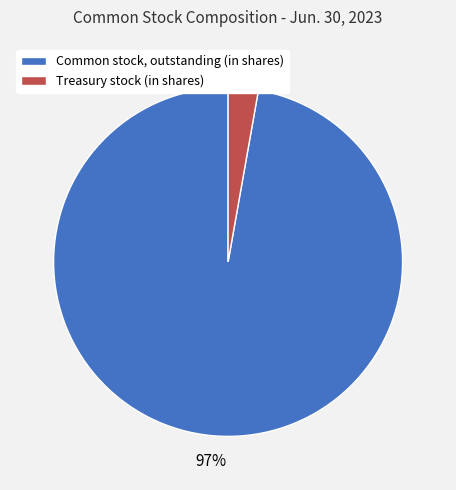

Is it true that Common stock, outstanding (in shares) is 97% of the pie?

True